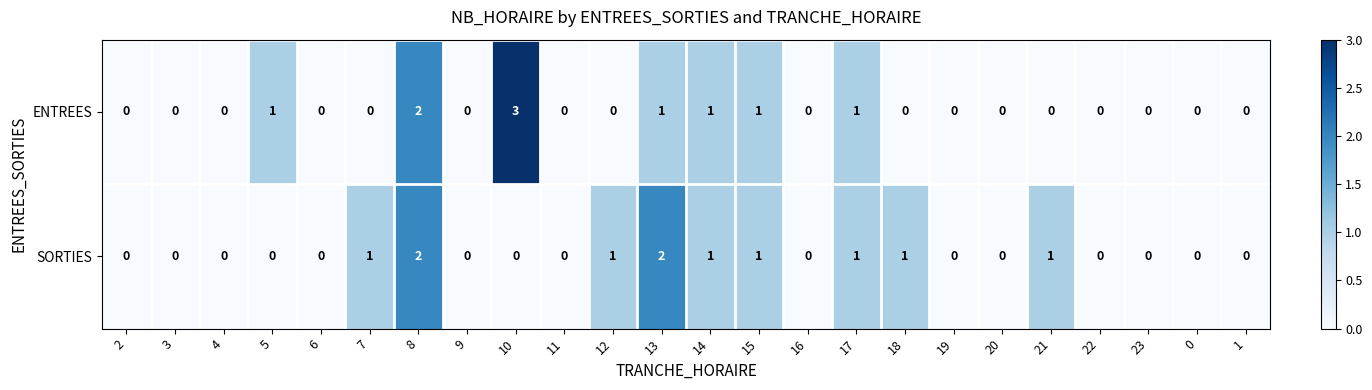

Which category has the highest value across all series?

10